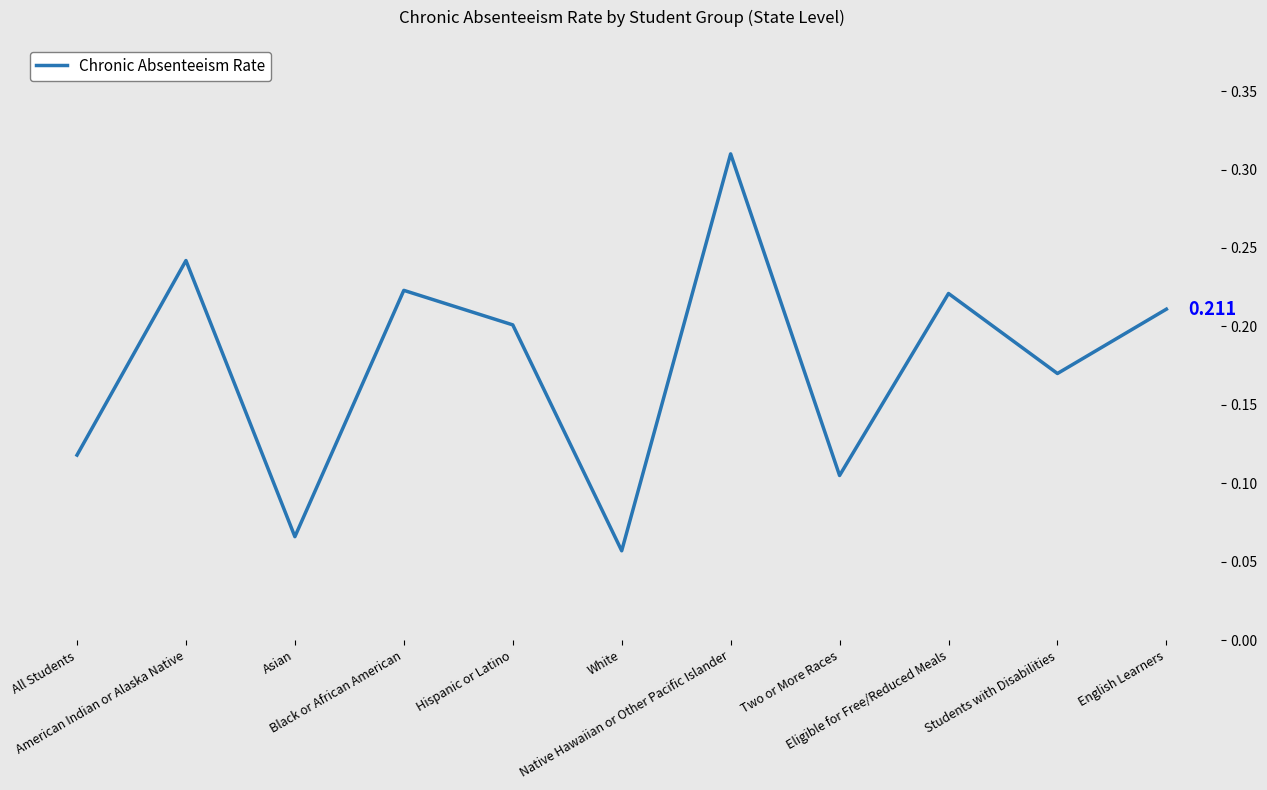

Which label corresponds to the largest value in the chart?

Native Hawaiian or Other Pacific Islander